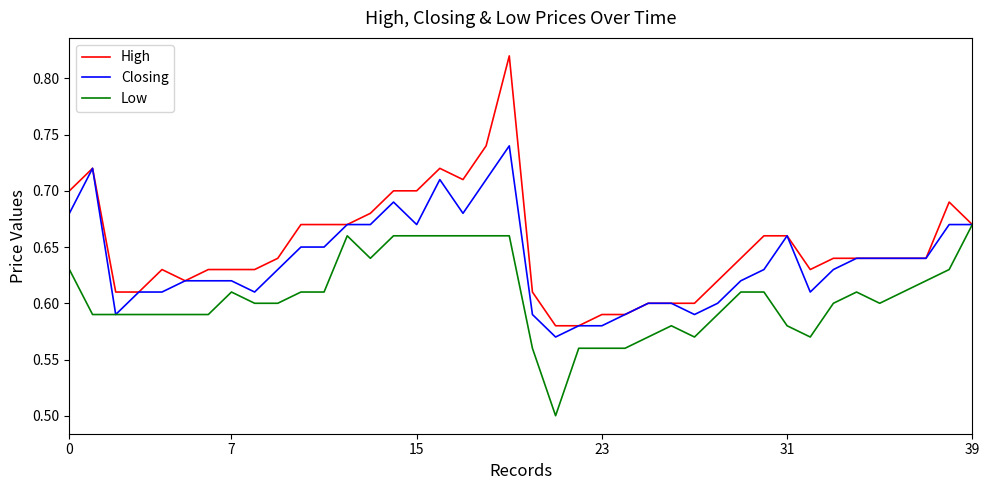

Which series has the widest spread of values?

High